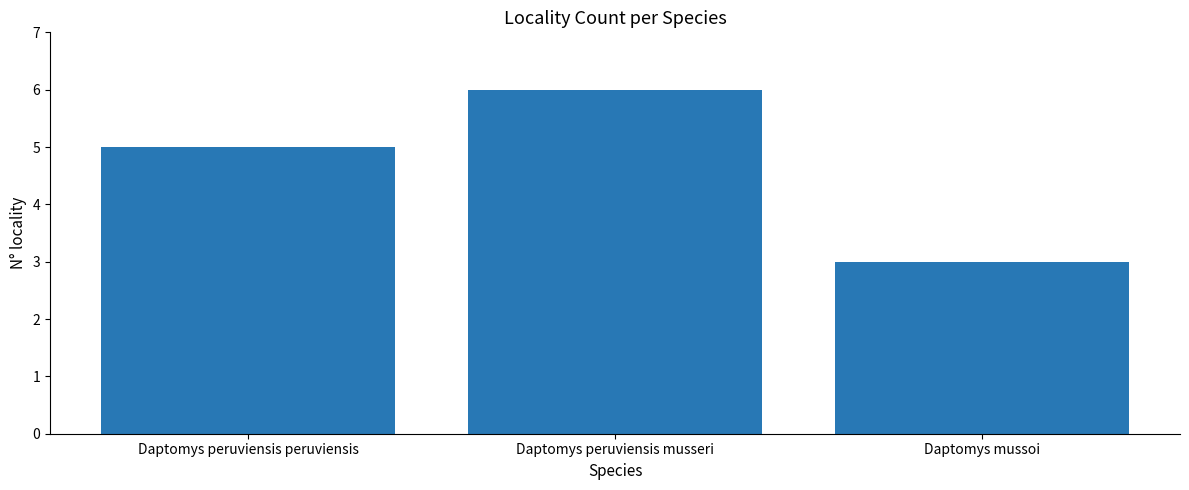

True or false: the data shows 8 at Daptomys peruviensis musseri.

False